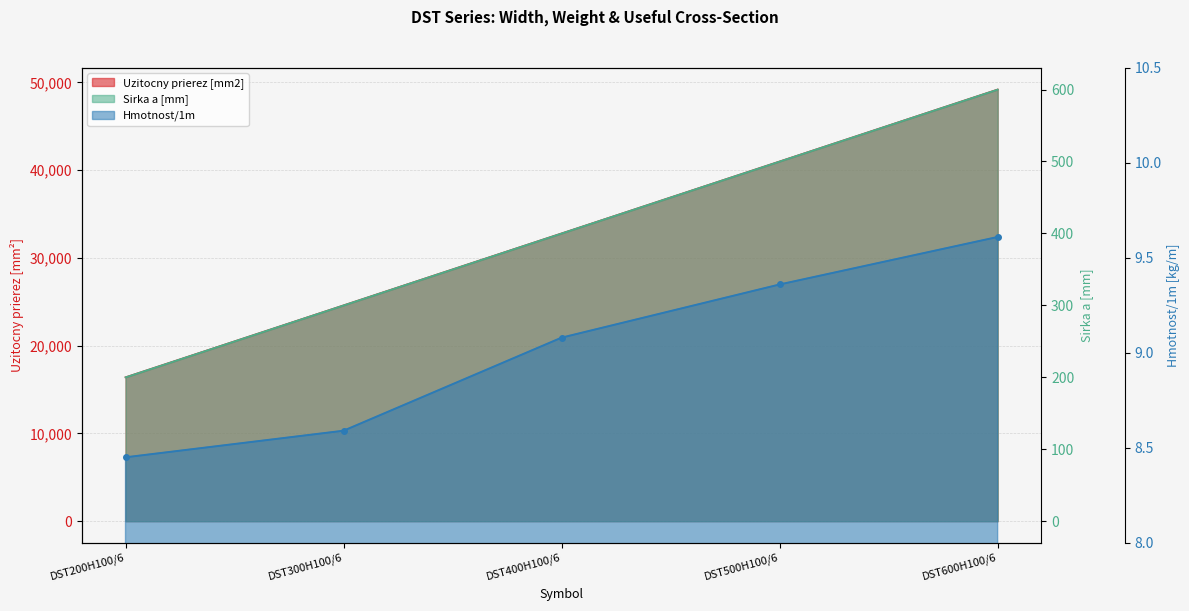

Is it true that Hmotnost/1m equals 3.7 at DST200H100/6?

False